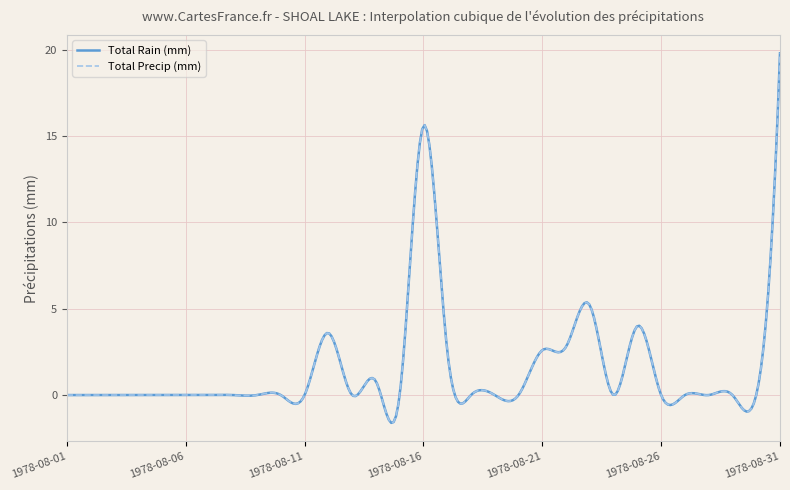

Is this an area chart (filled region under the line)?

No